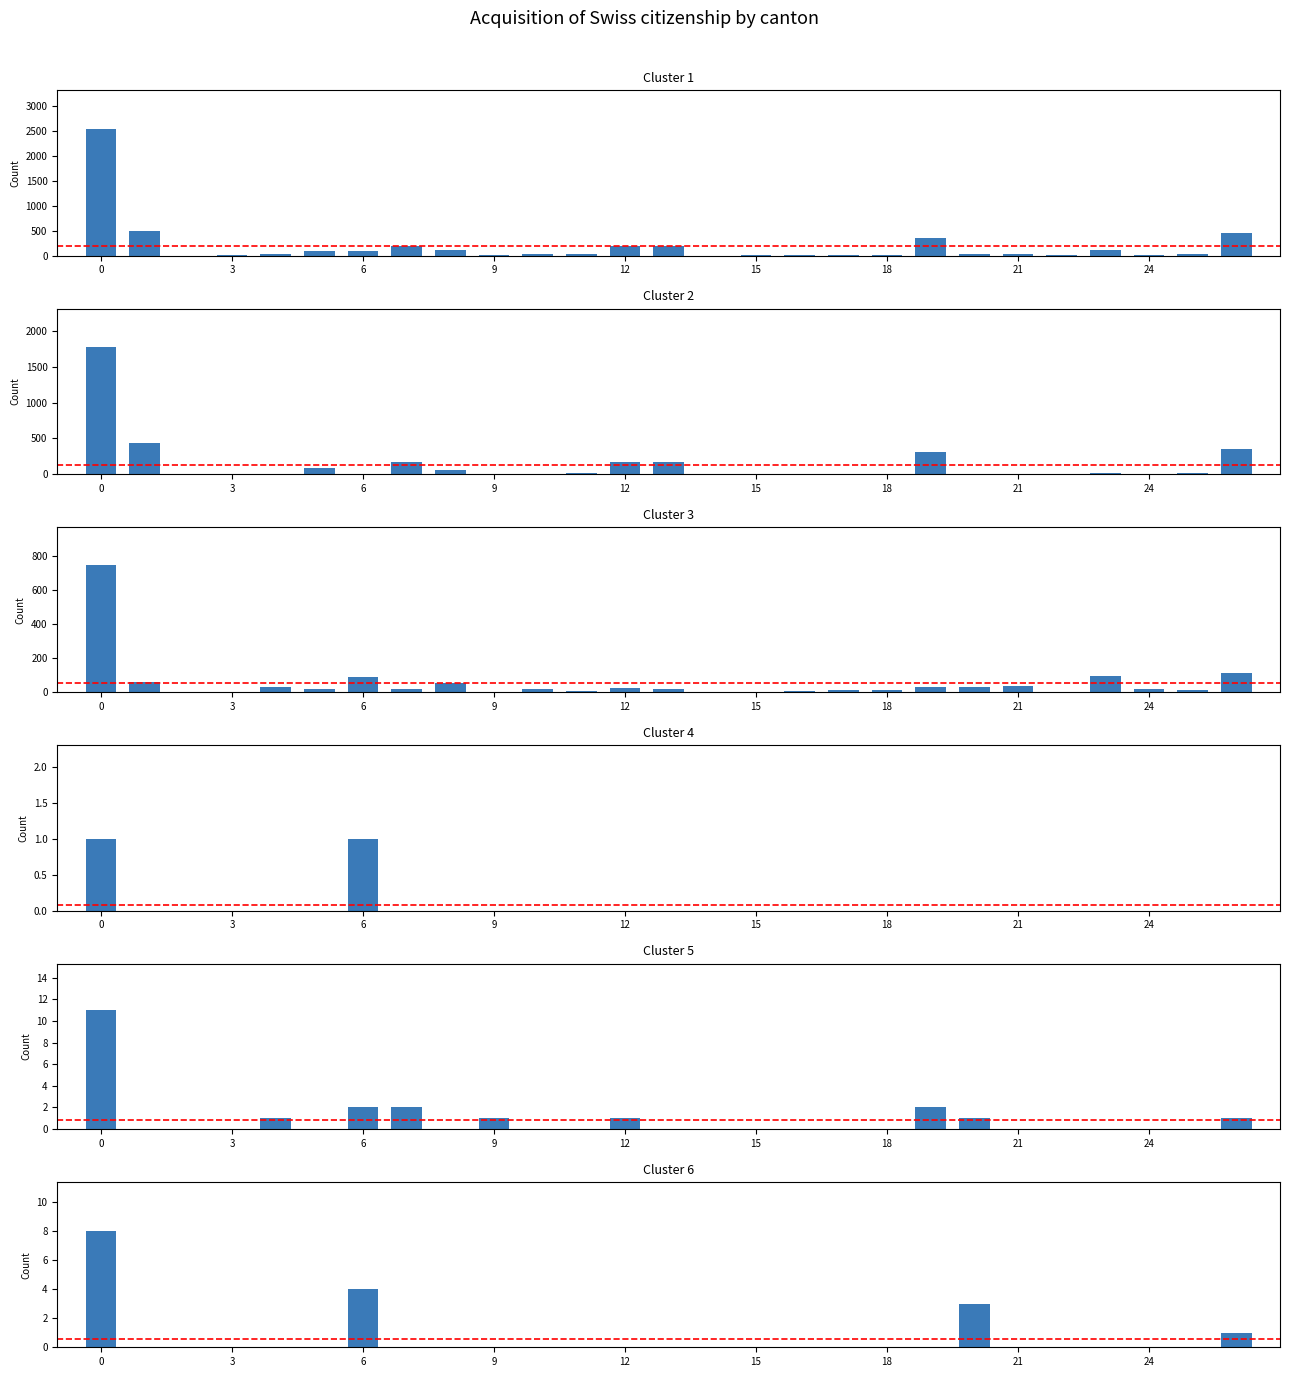

What is the label of the 5th bar from the right?

22